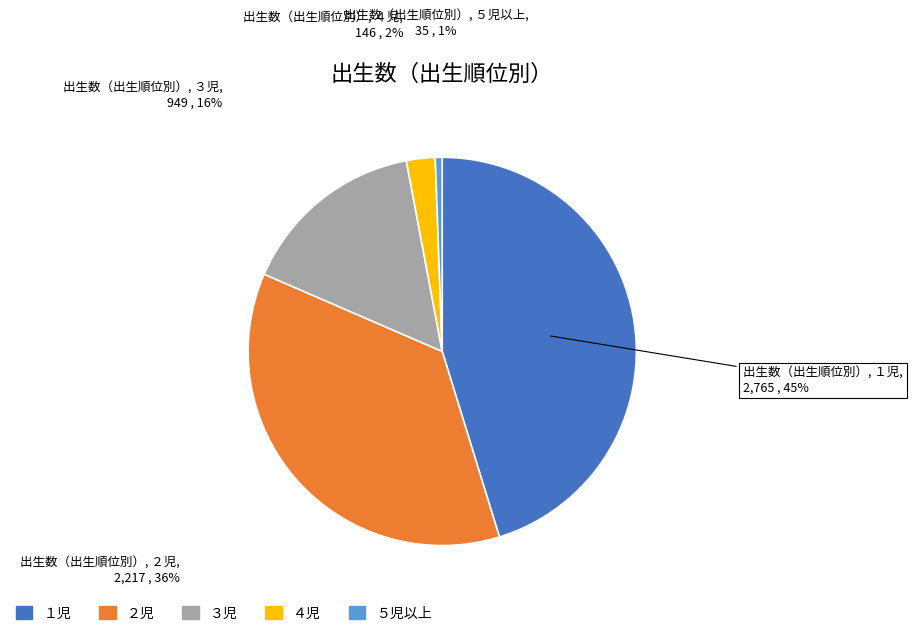

Is it true that ４児 is 10% of the pie?

False